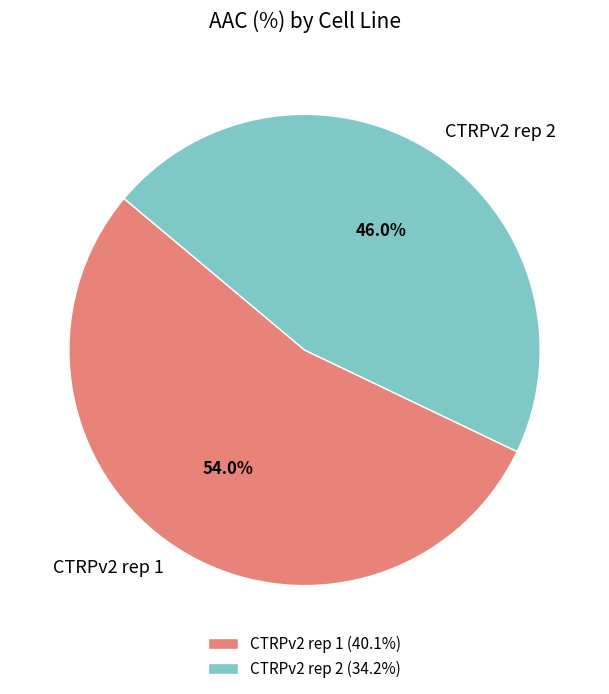

Which category accounts for the majority?

CTRPv2 rep 1